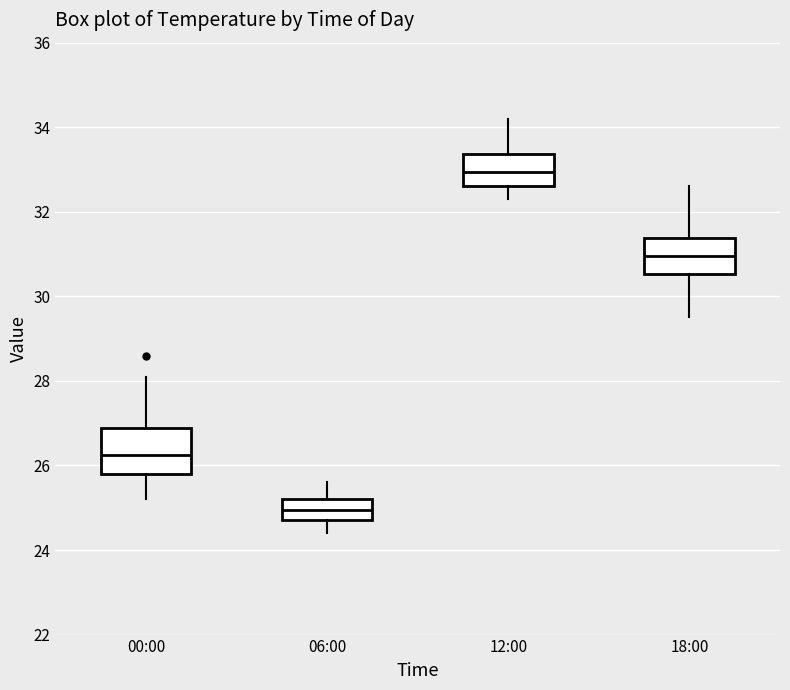

Which box has the highest median line?

12:00